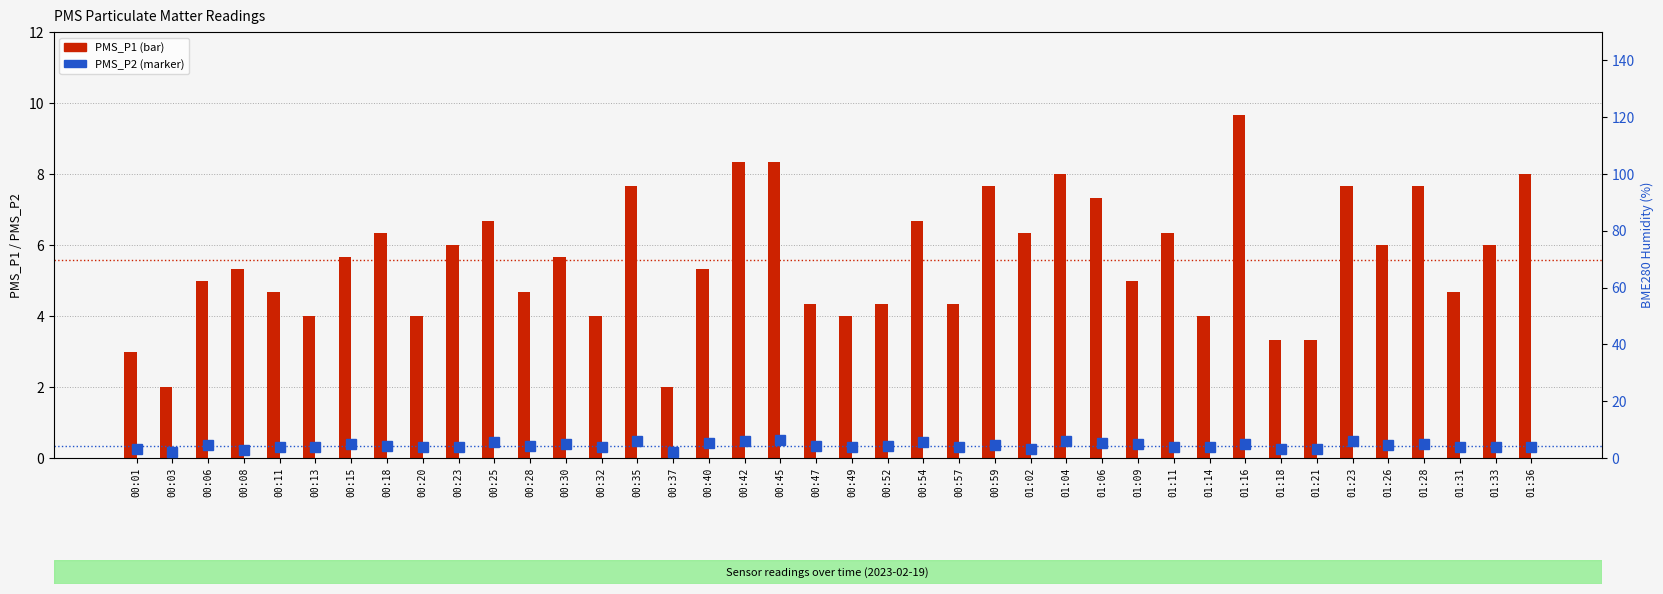

List the series in order of their peak value, lowest first.

PMS_P2, PMS_P1